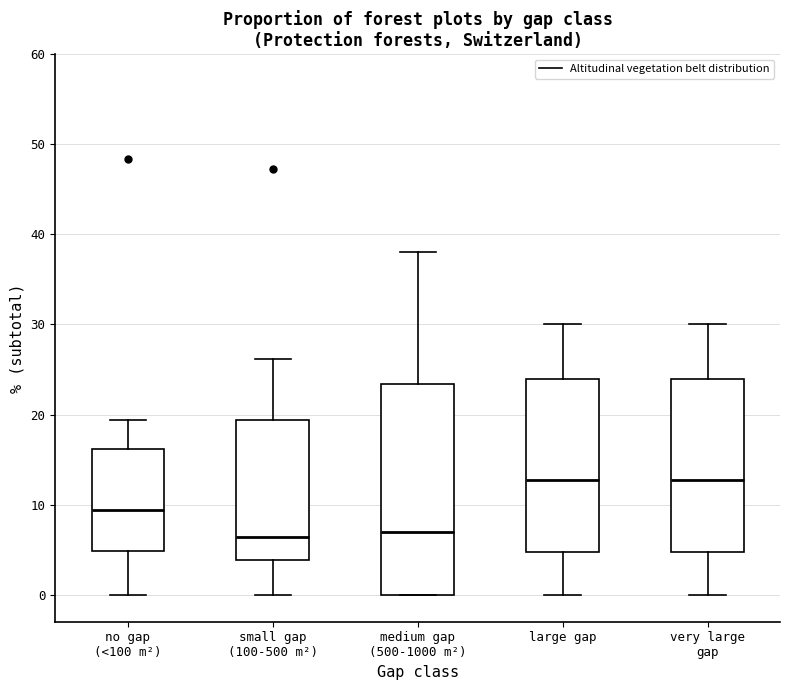

Where does the lower whisker of the box for small gap (100-500 m²) end on the y-axis? The values are not printed on the chart, so give them approximately, as read against the axis.

0